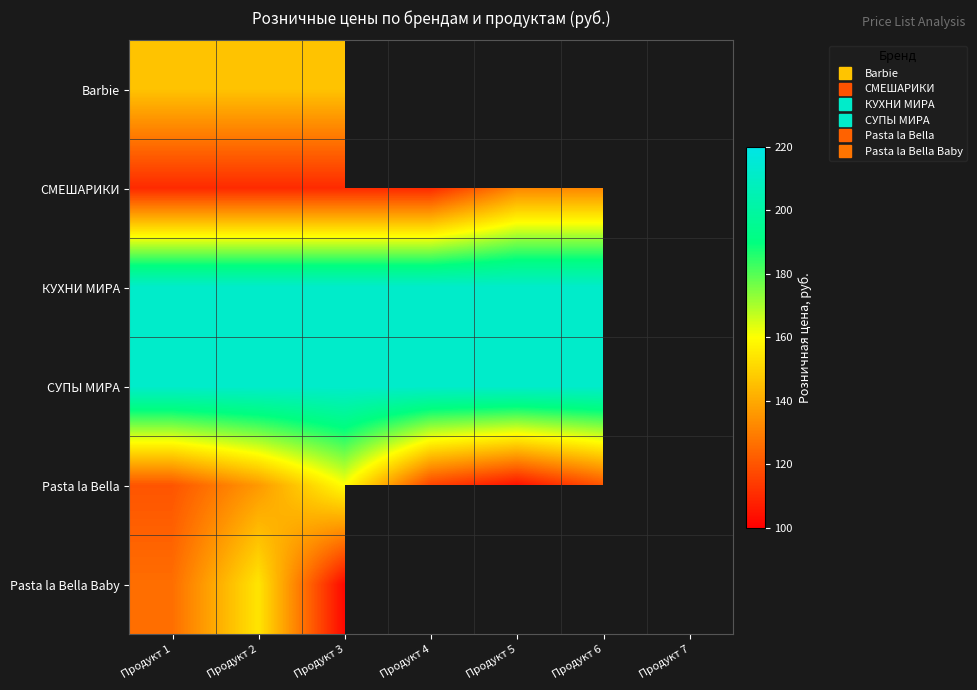

Which has a higher value, Продукт 1 or Продукт 4?

Продукт 4